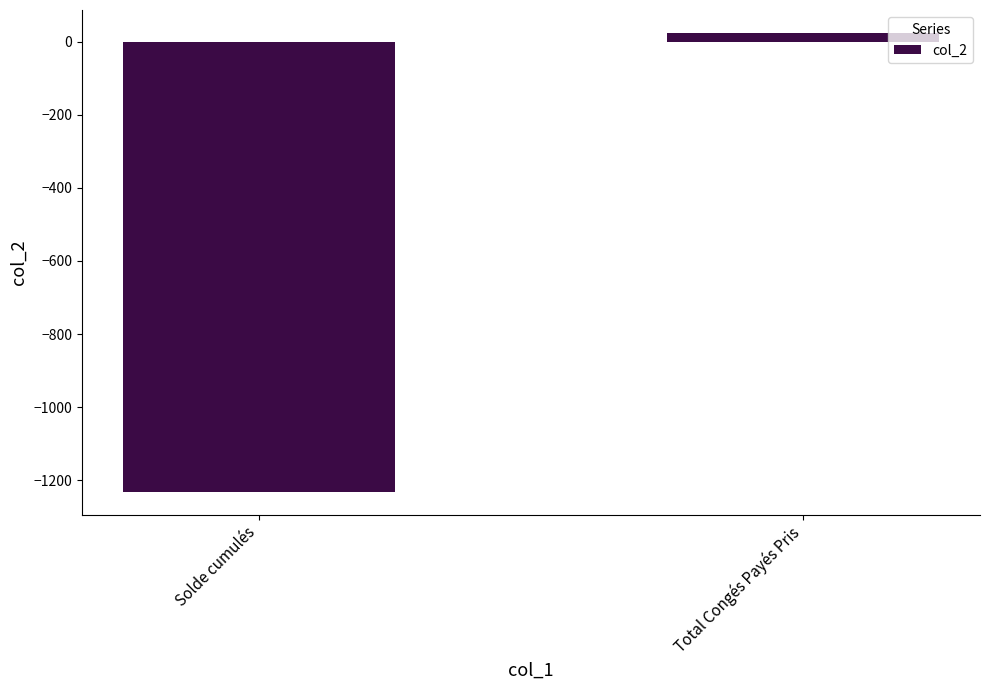

What is the difference between the values at Solde cumulés and Total Congés Payés Pris?

1255.3